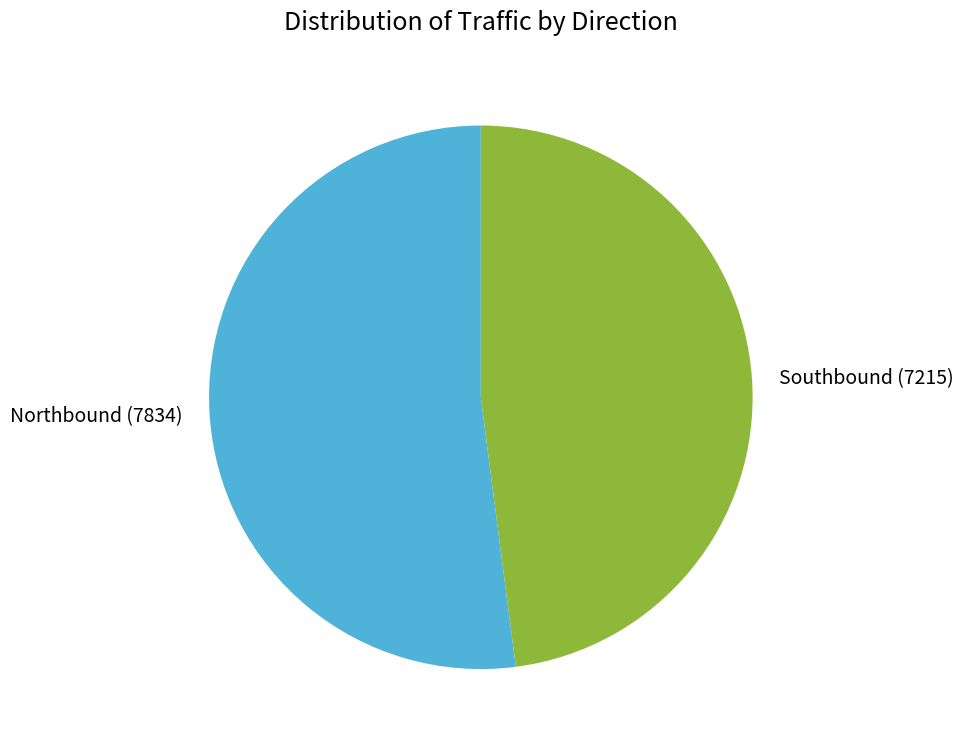

Rank the categories by value from lowest to highest.

Southbound (7215), Northbound (7834)